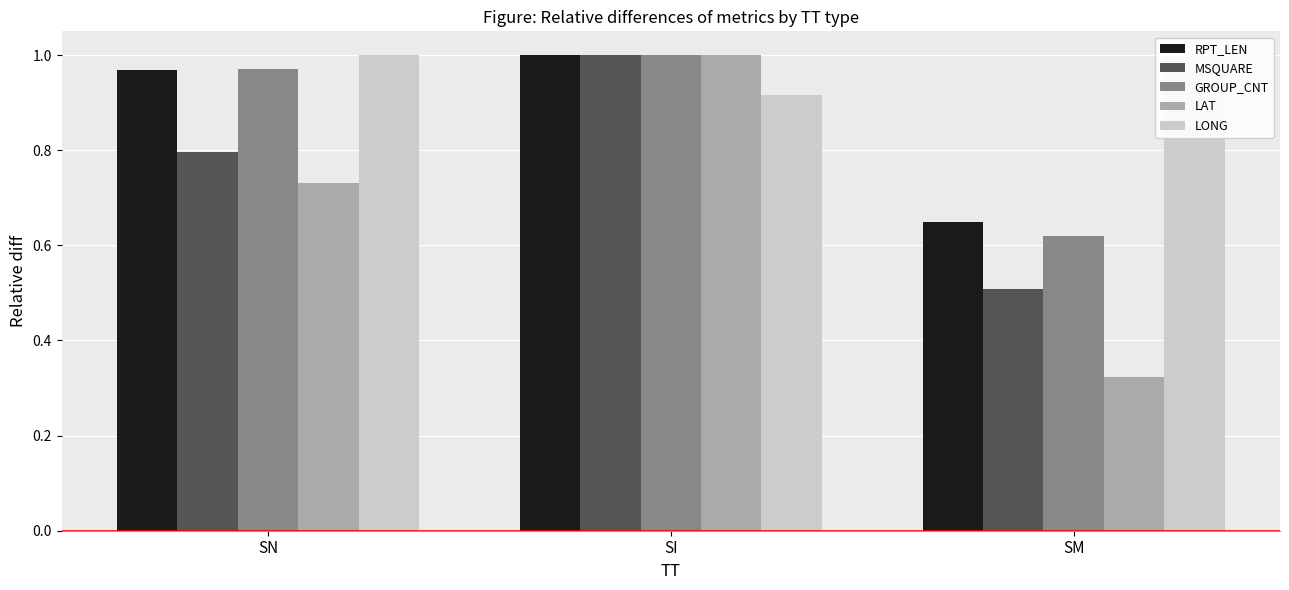

Read the MSQUARE value at SN.

0.8